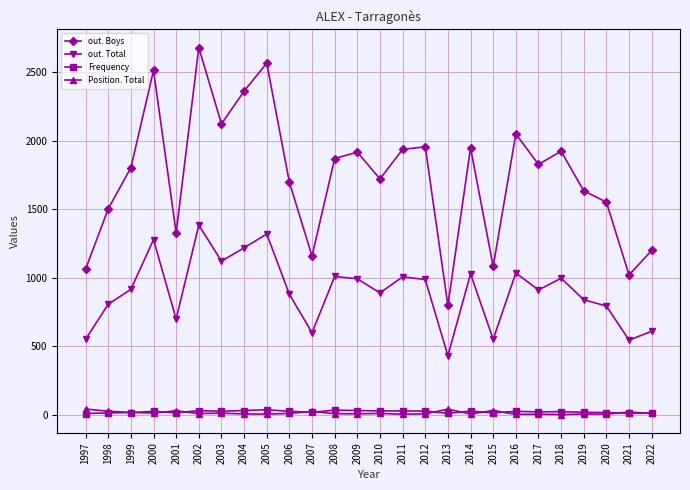

What is the value of the Position. Total point at the 16th from the left?

7